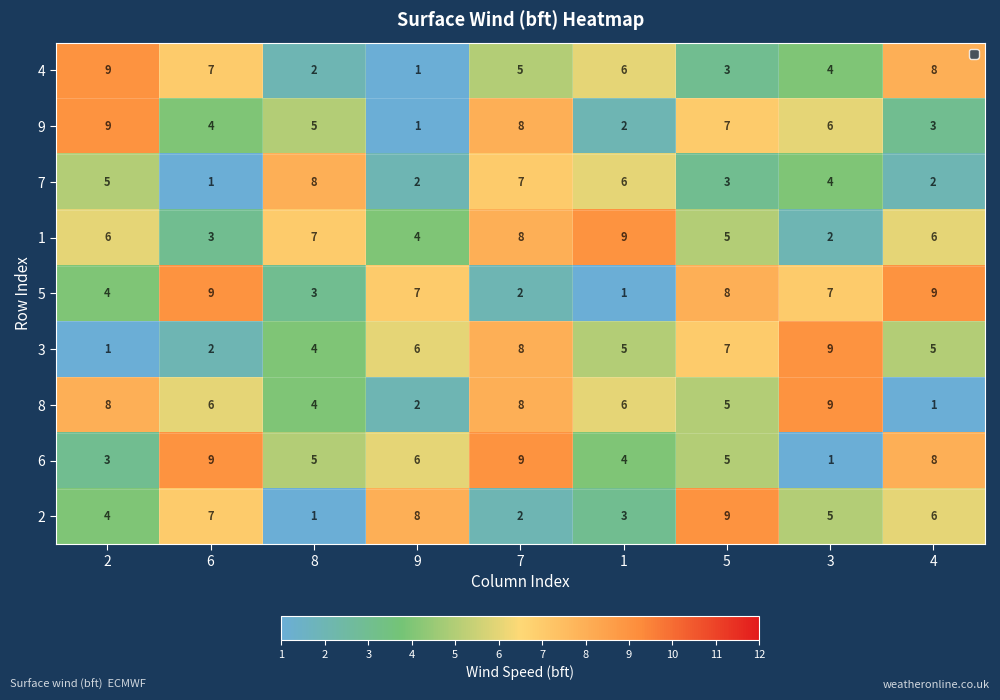

At how many categories does at least one series exceed 4?

9